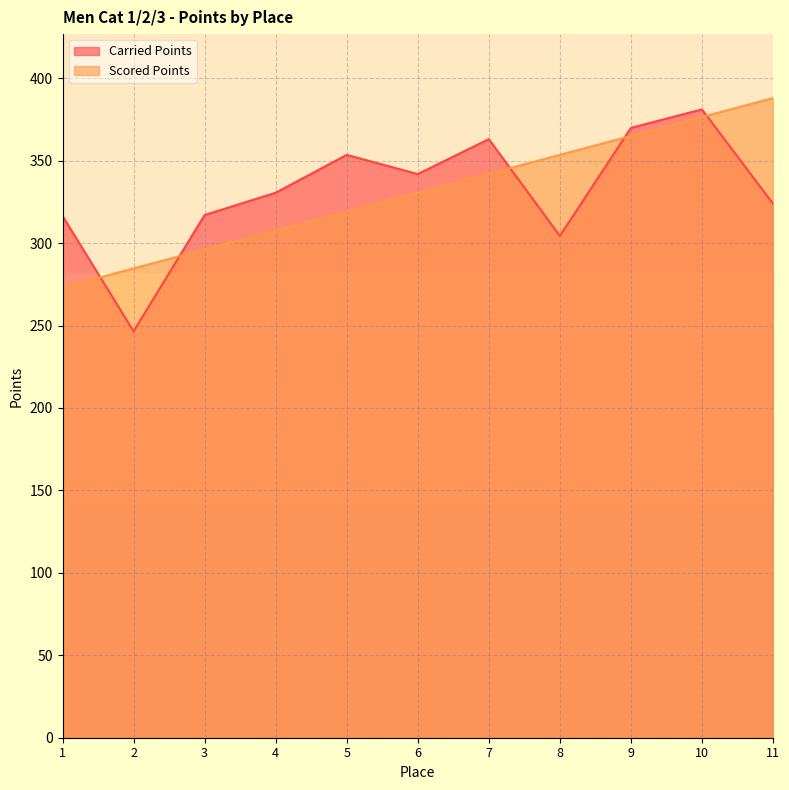

List the series in order of their overall mean, highest first.

Carried Points, Scored Points